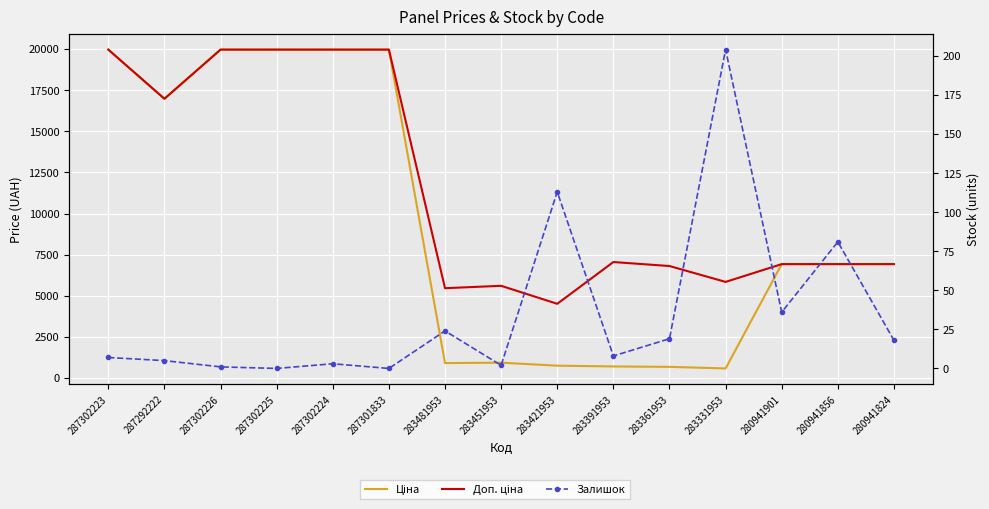

At which label is Ціна closest to 10274?

280941901